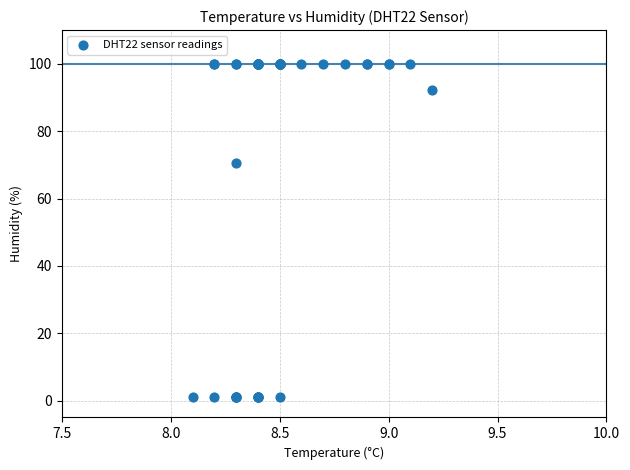

What Y value in the scatter plot is closest to 50?

70.5